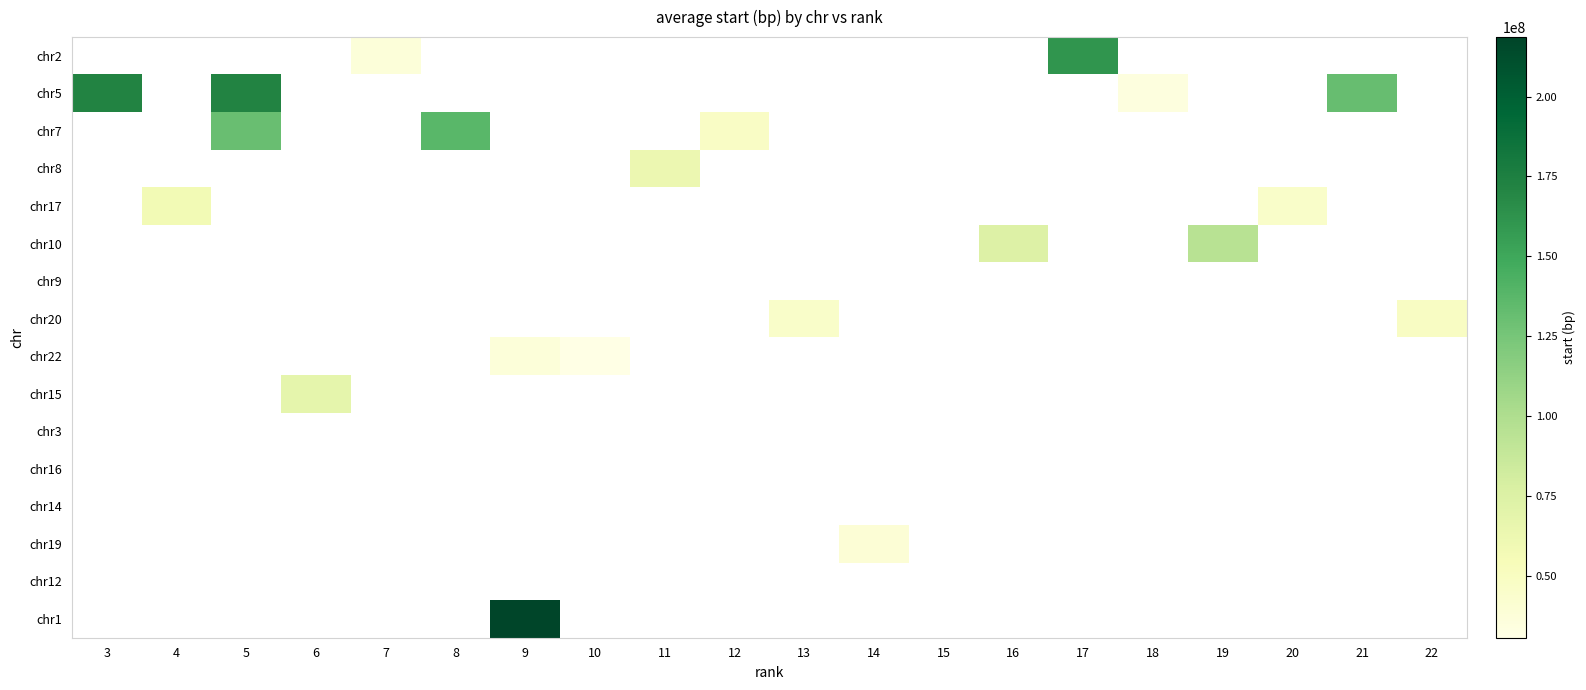

How many distinct data groups are displayed?

16